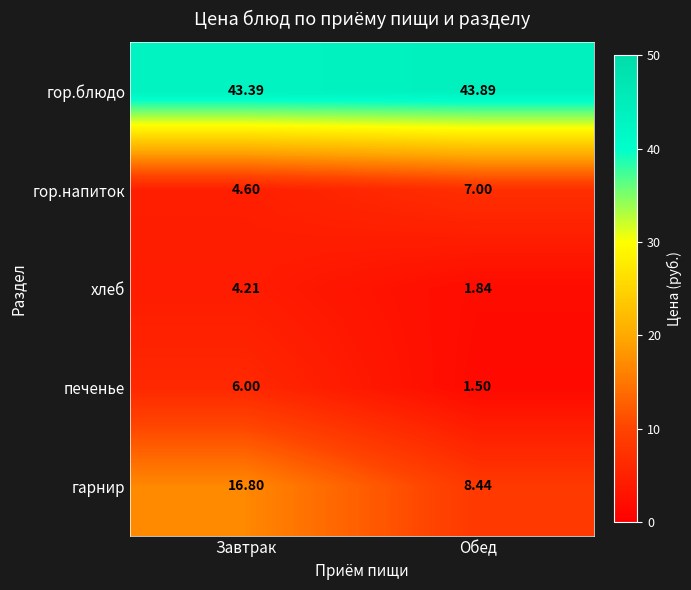

At how many categories does at least one series exceed 29?

2